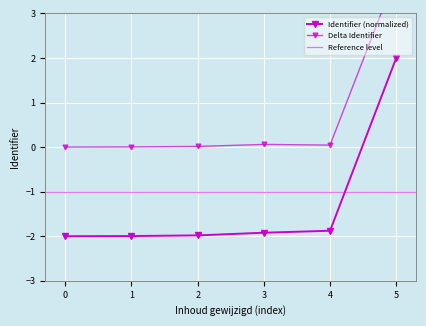

Count the number of categories in the chart.

6